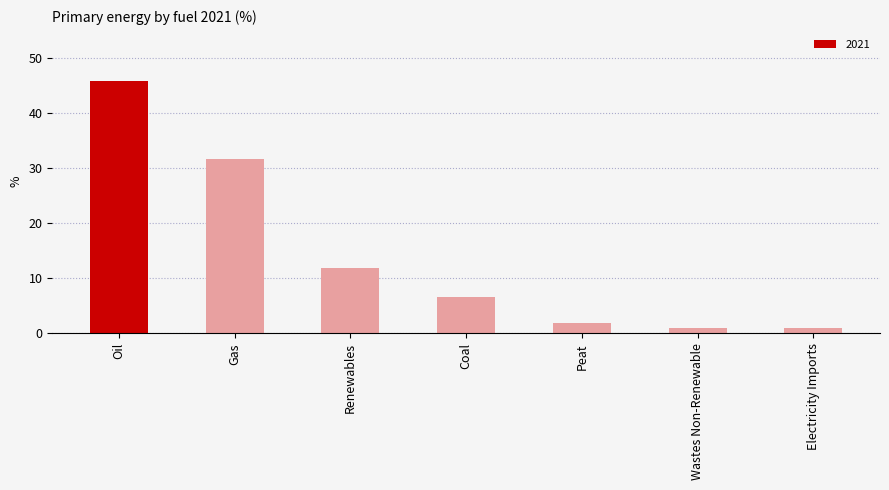

What value does the data have at Gas?

31.6